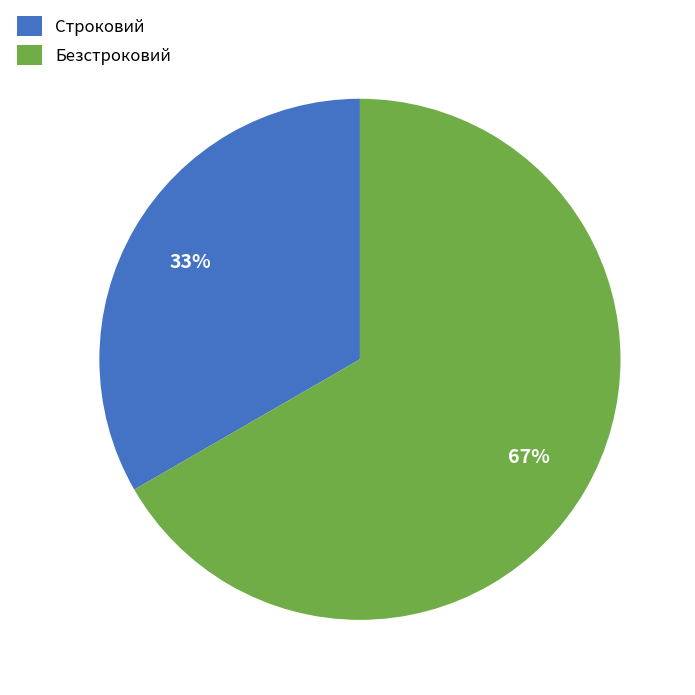

Is it true that Безстроковий is 60% of the pie?

False